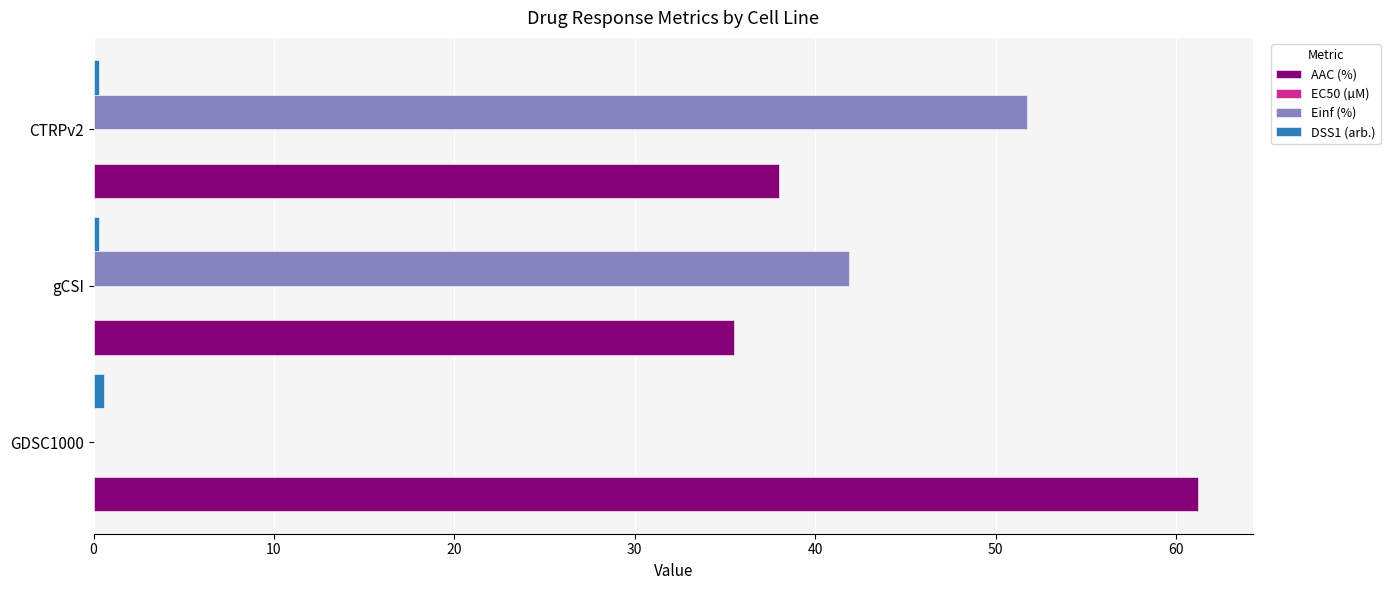

The value of Einf (%) at CTRPv2 is 51.7. True or false?

True